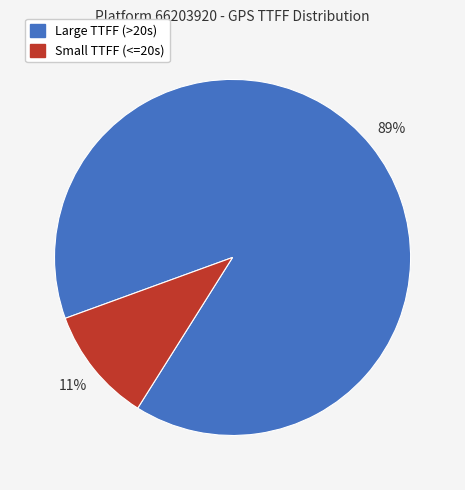

Is there any slice that represents more than half of the pie?

Yes